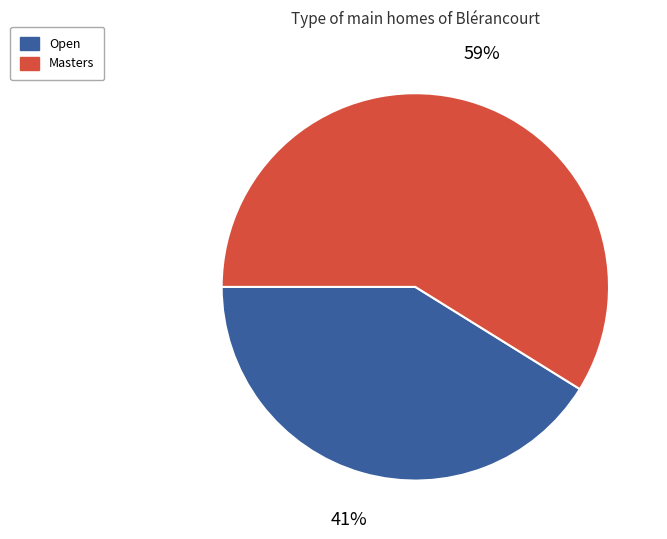

Which slice is the smallest?

Open